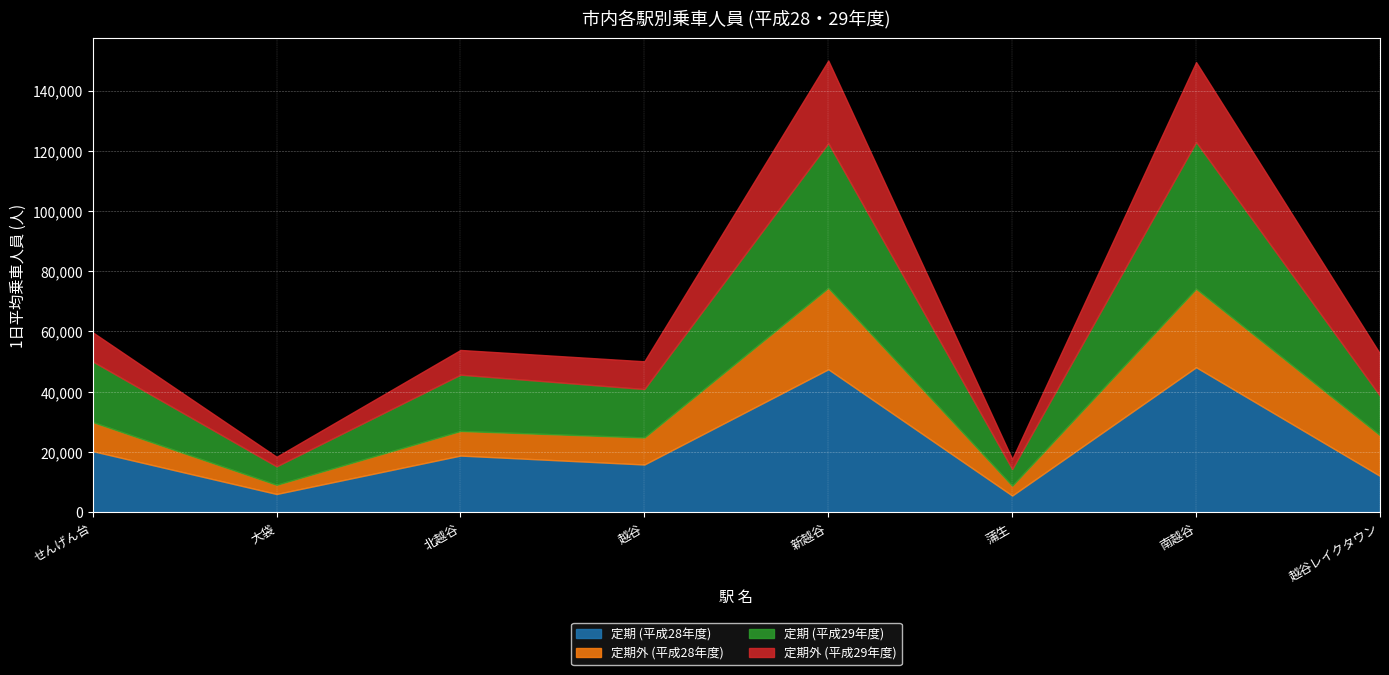

True or false: 定期 (平成28年度) and 定期外 (平成28年度) intersect in this chart.

True